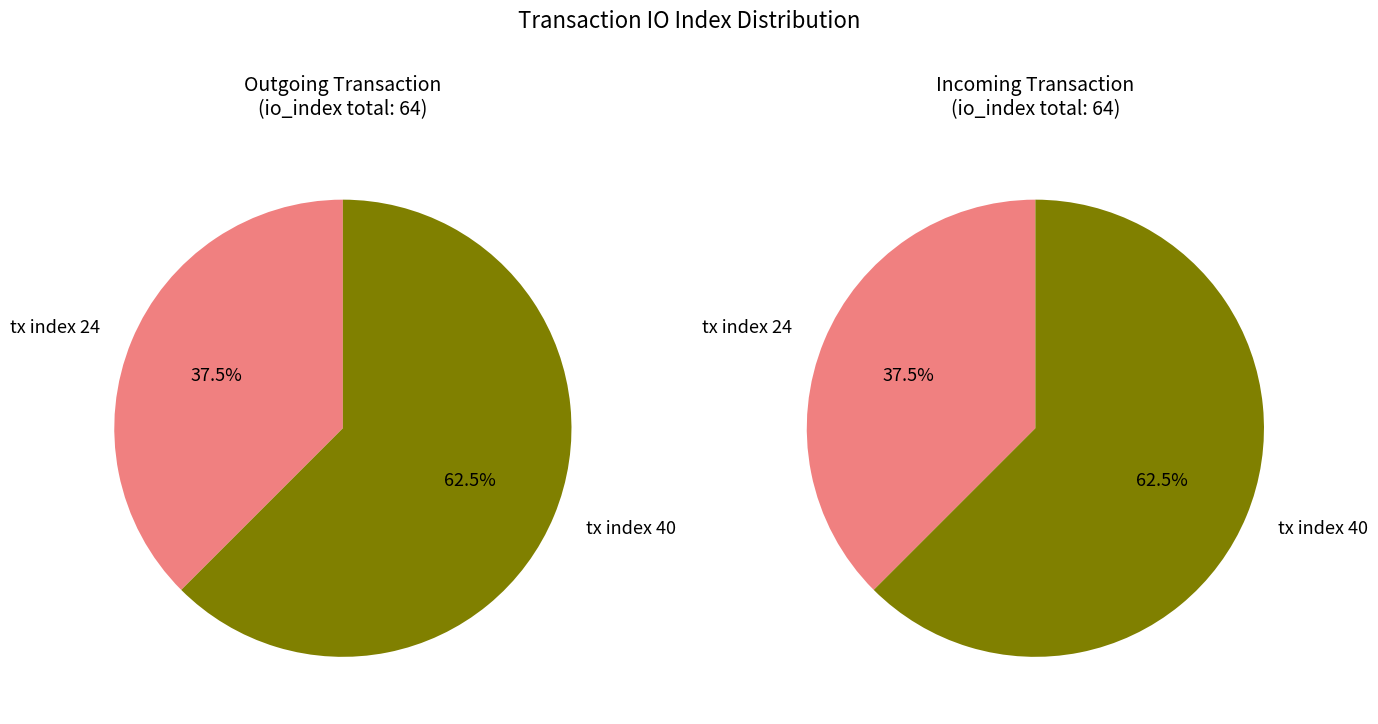

To the nearest percent, what portion does tx index 24 represent?

38%